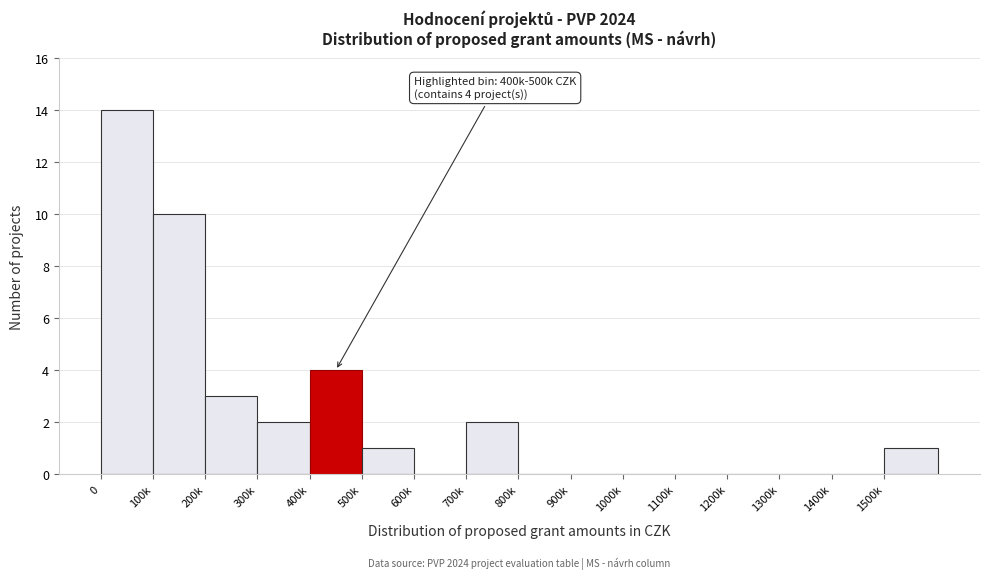

Reading right to left, what are all the values shown in this chart?

1500k=1	1400k=0	1300k=0	1200k=0	1100k=0	1000k=0	900k=0	800k=0	700k=2	600k=0	500k=1	400k=4	300k=2	200k=3	100k=10	0=14